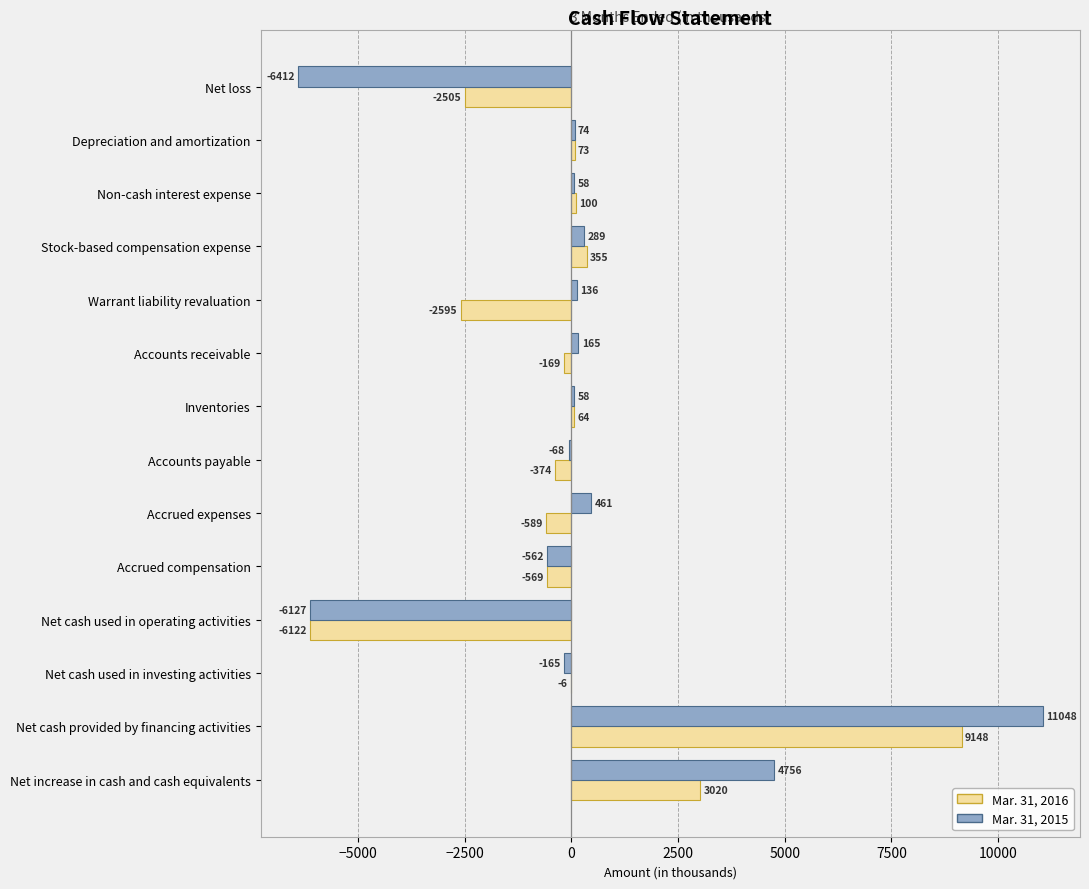

Between Stock-based compensation expense and Inventories, which series saw the biggest shift?

Mar. 31, 2016